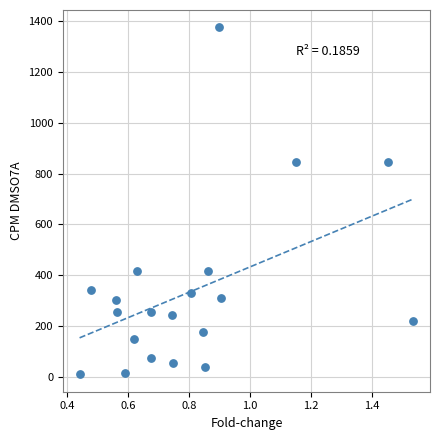

What is the range of Y values (max minus min)?

1365.2